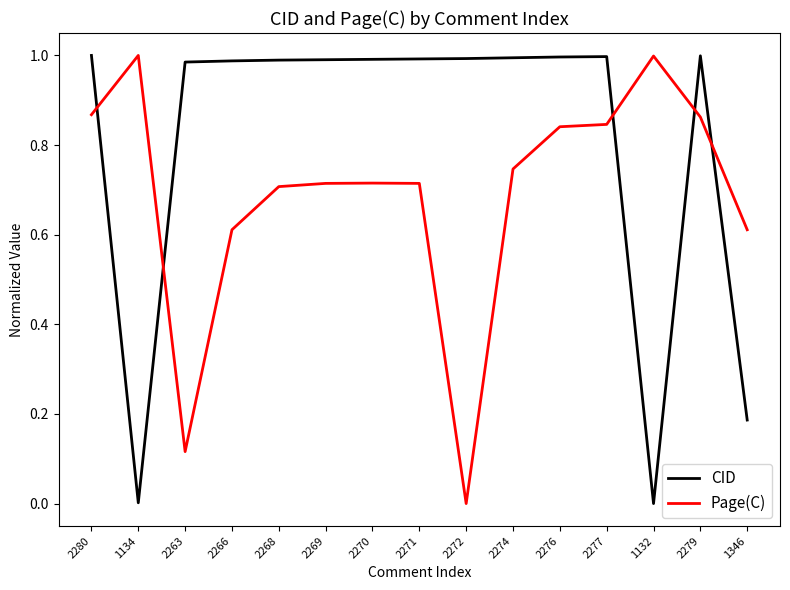

Which series changed the most between 2268 and 1132?

CID